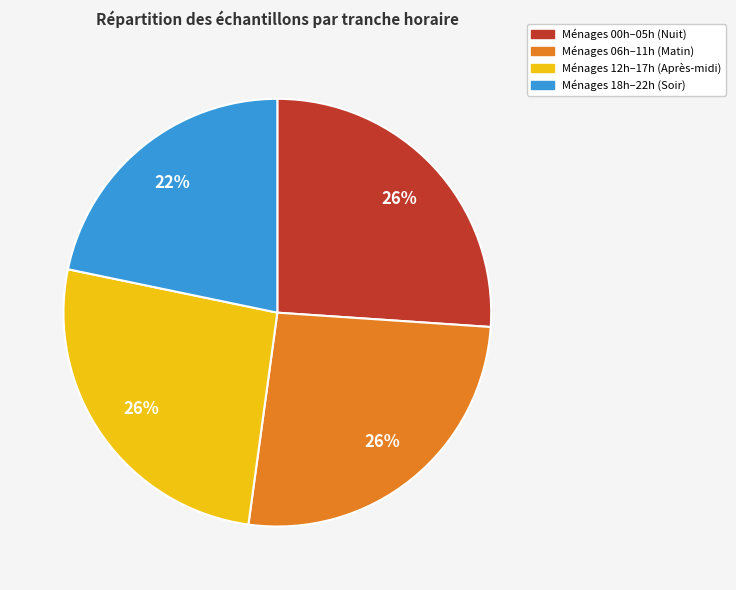

Which slice is the smallest?

Ménages 18h–22h (Soir)